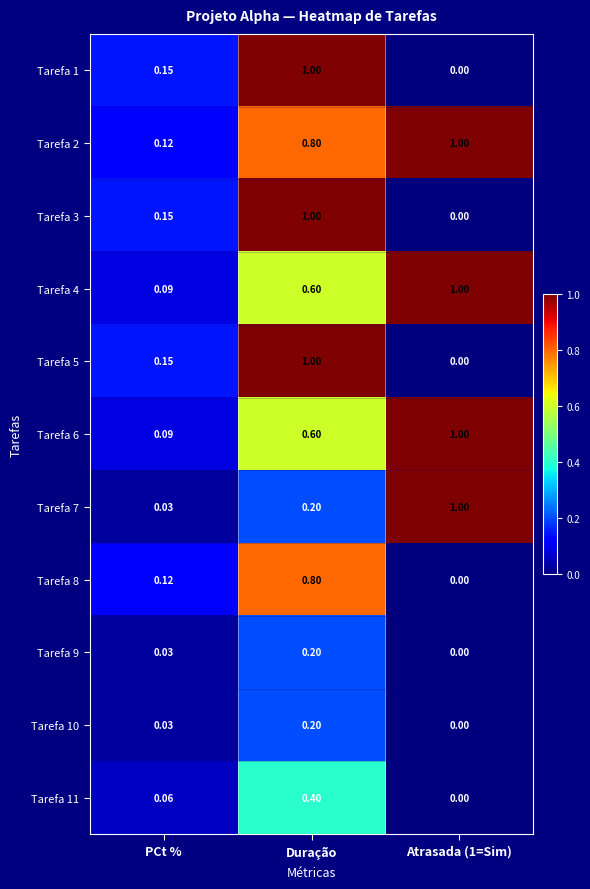

Which category has the lowest value in the Tarefa 6 series?

PCt %